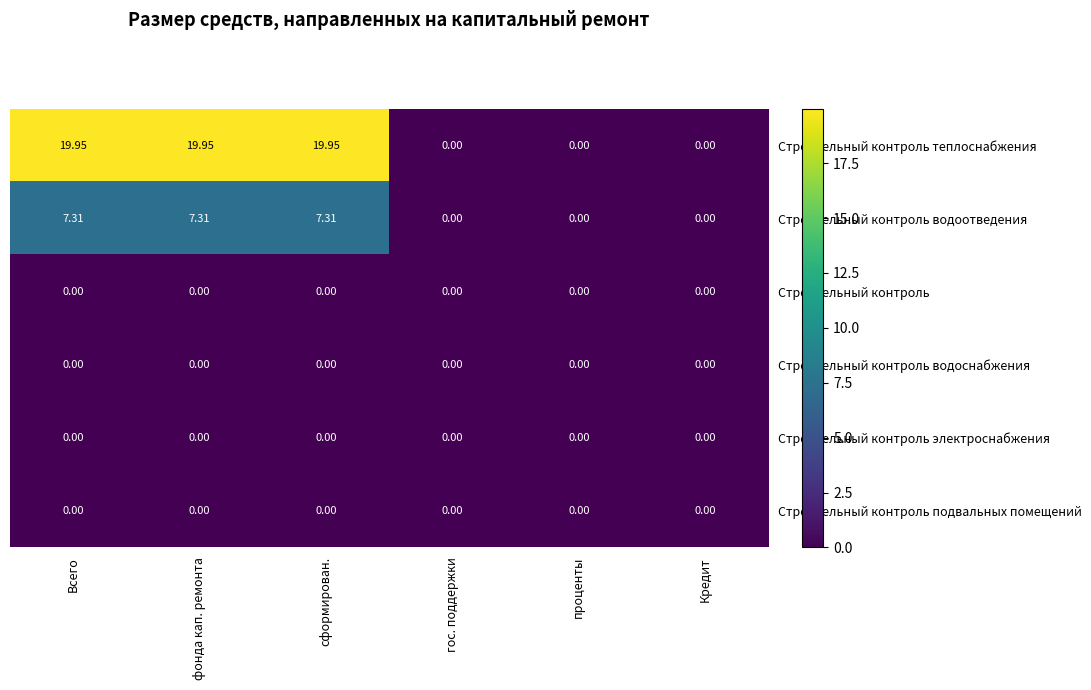

What is the total value across all series at Всего?

27.3